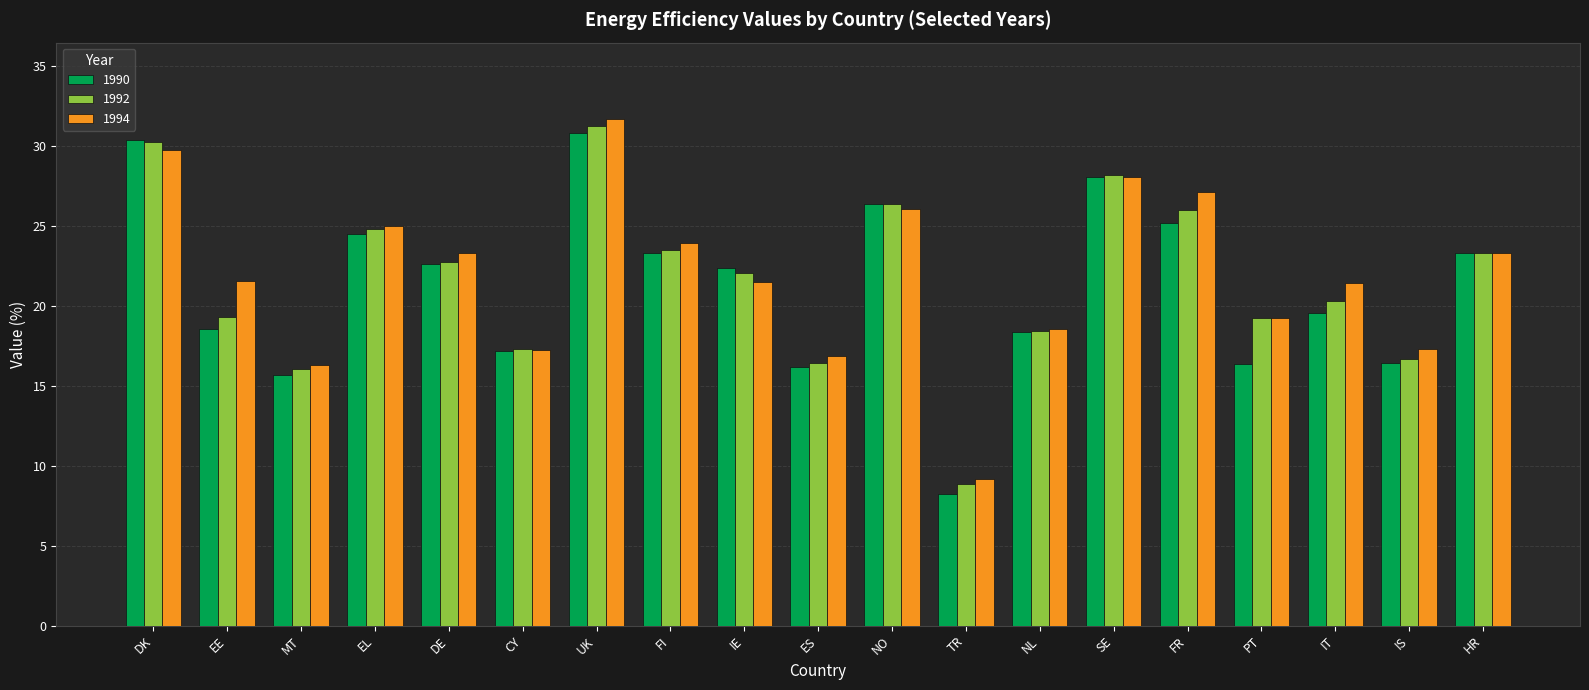

How many bars are there in total?

57